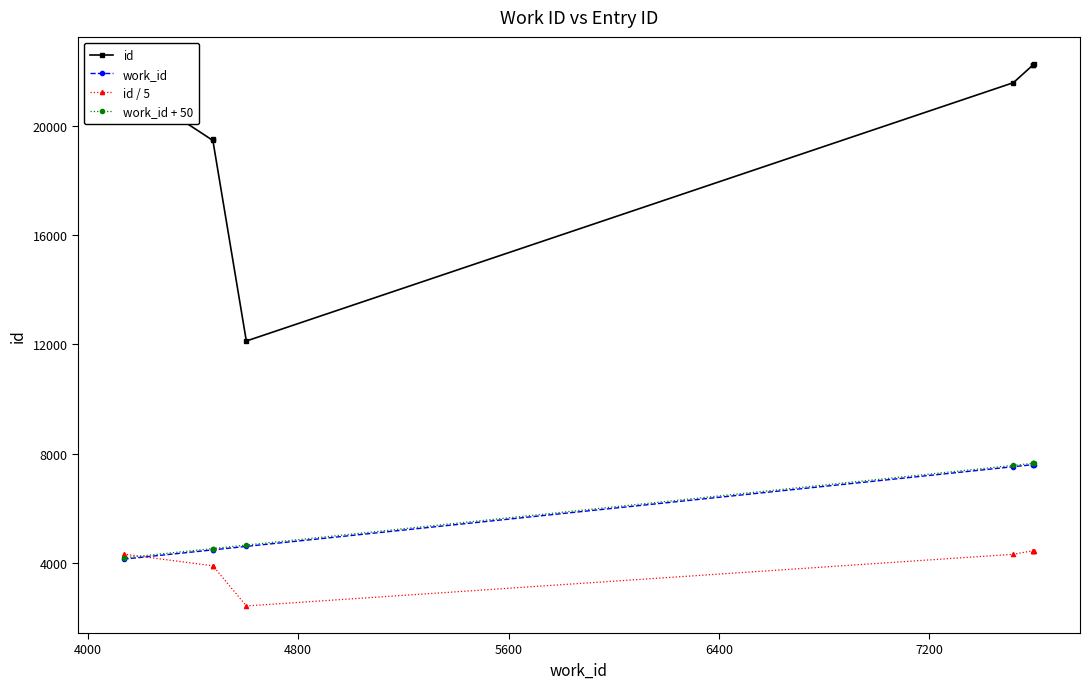

List the series in order of their peak value, lowest first.

id / 5, work_id, work_id + 50, id